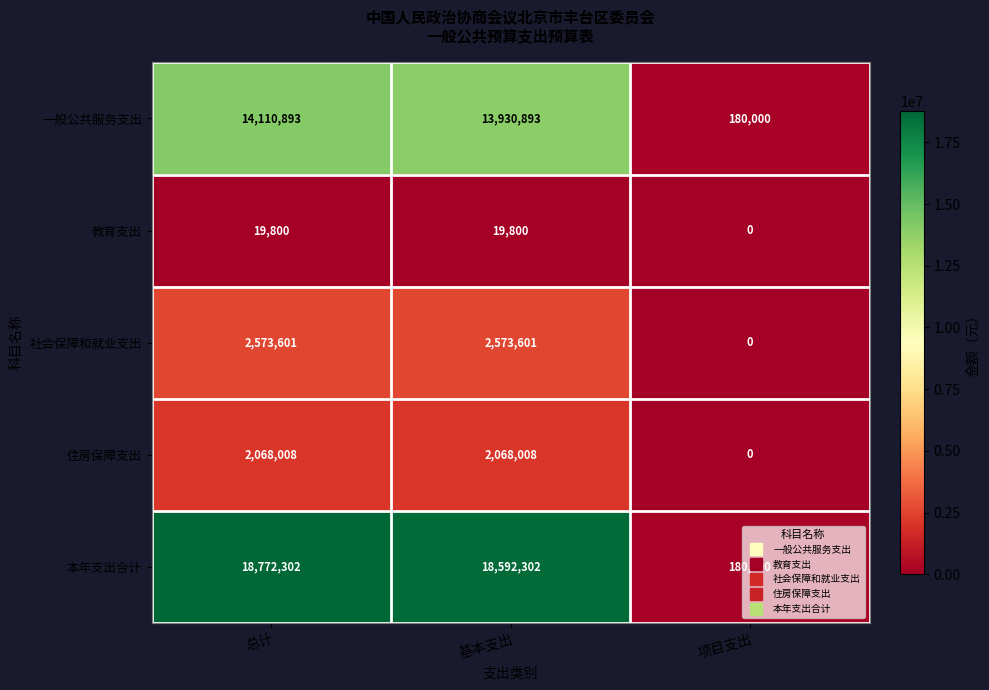

List the series in order of their peak value, lowest first.

教育支出, 住房保障支出, 社会保障和就业支出, 一般公共服务支出, 本年支出合计